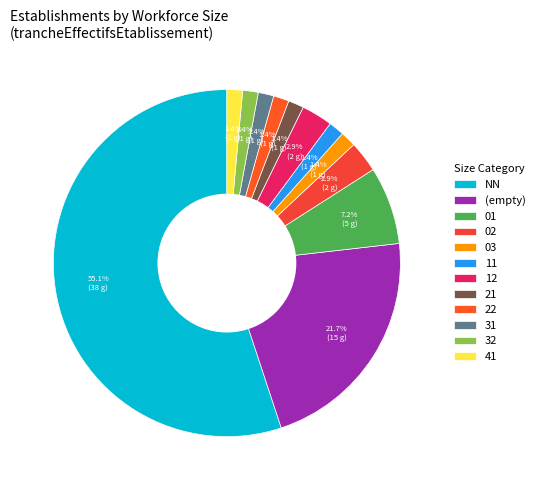

Count the number of slices in the pie.

12